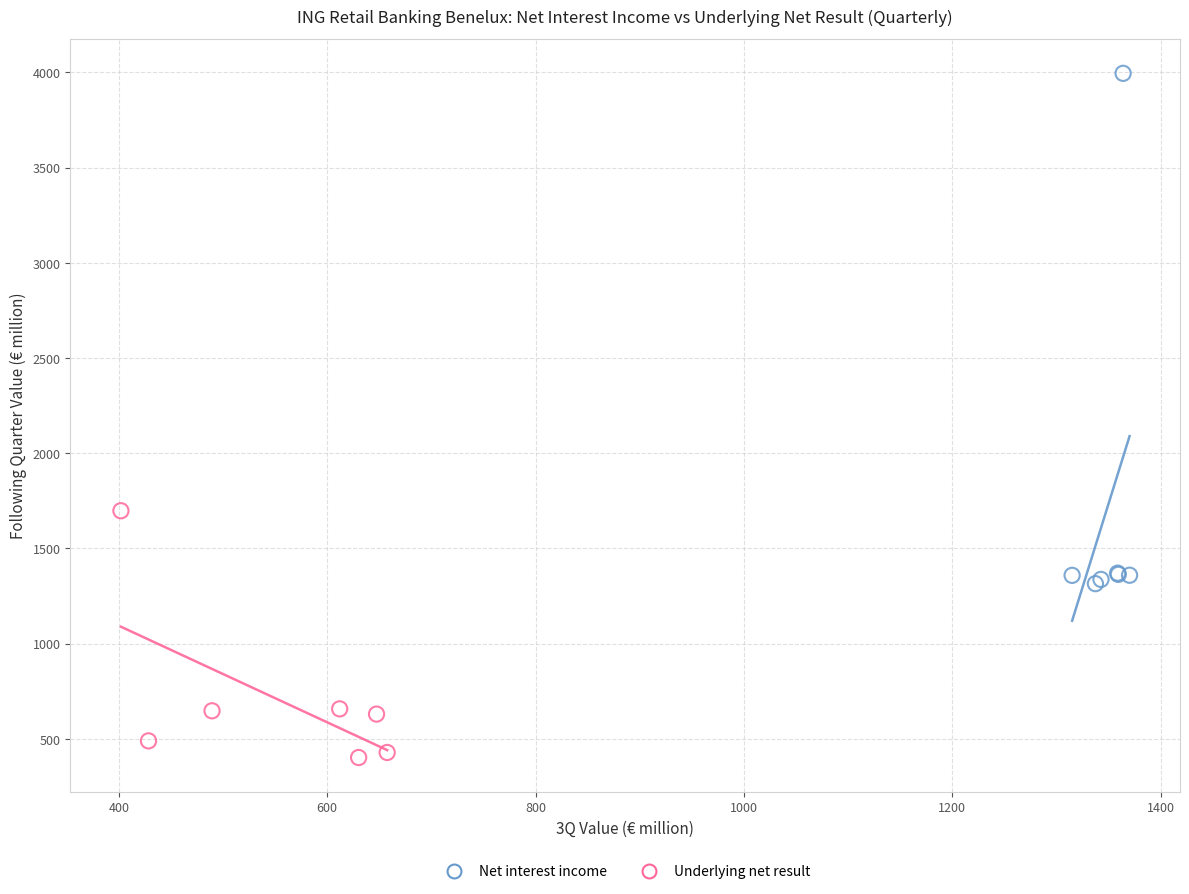

What are all the series names shown in the legend?

Net interest income, Underlying net result